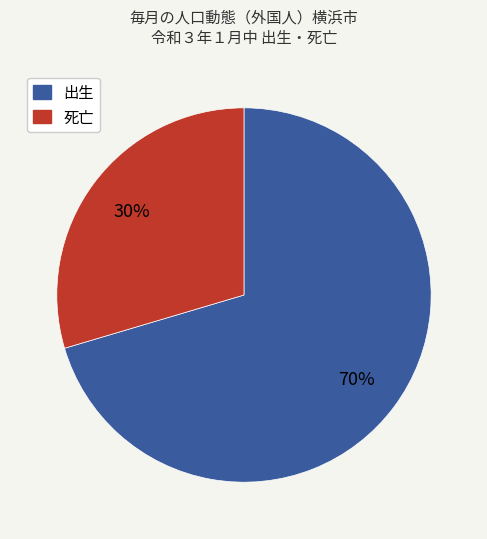

What percentage is the 出生 slice, to the nearest percent?

70%